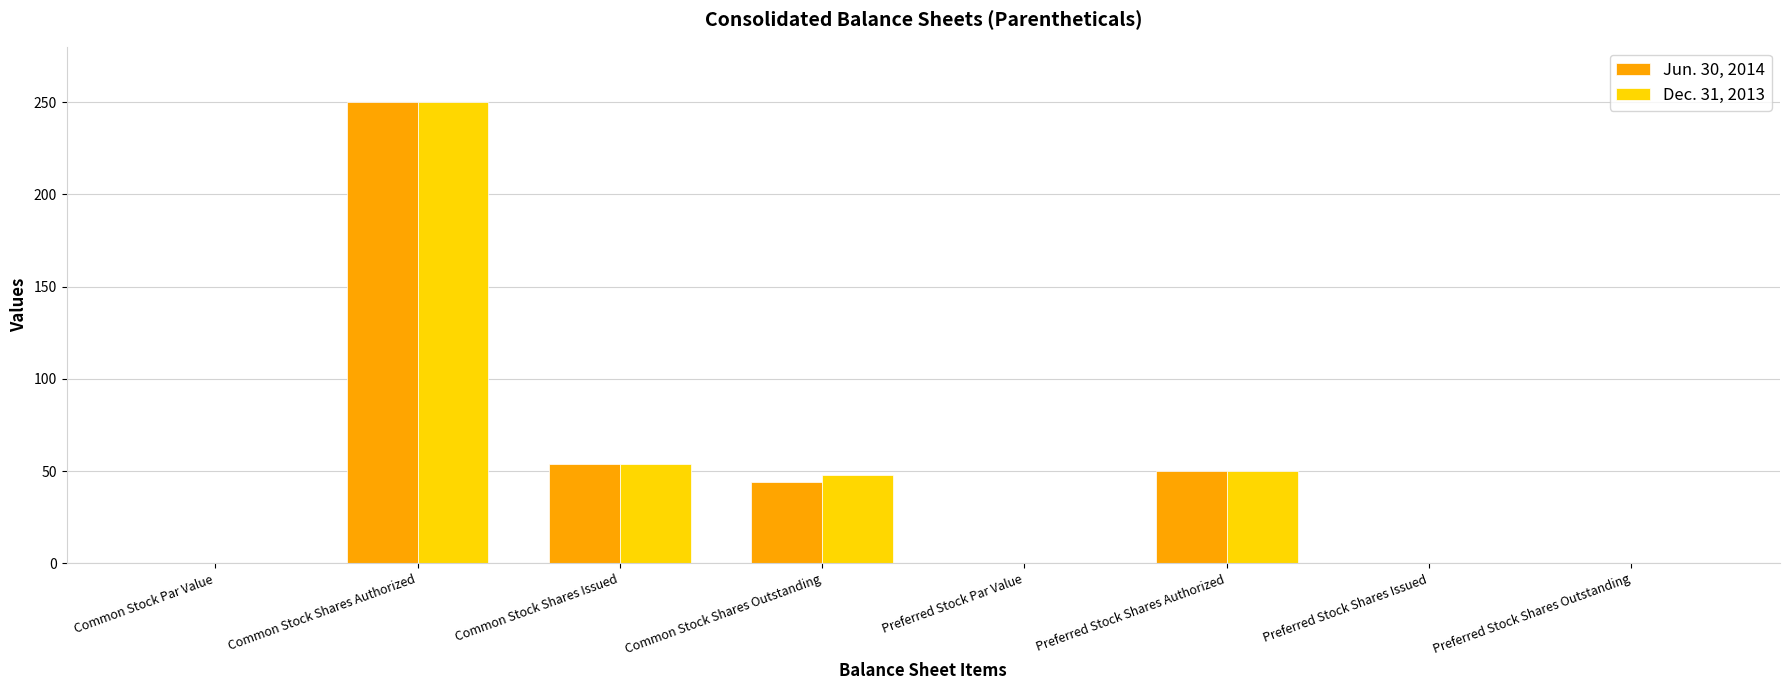

At which category does the chart reach its peak across all series?

Common Stock Shares Authorized